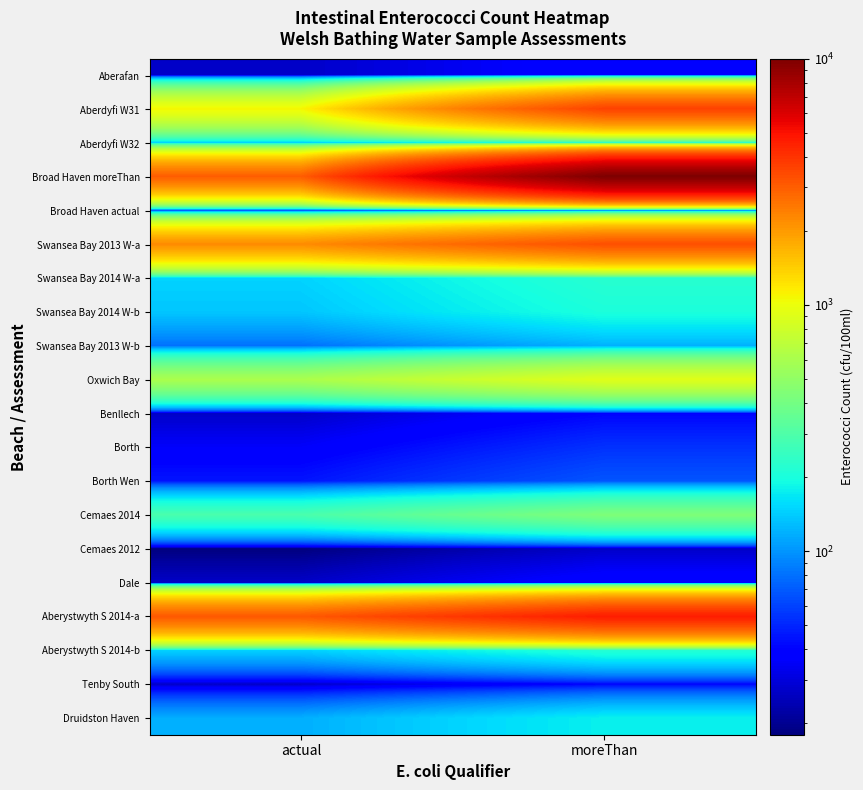

Reading left to right, what are all the values shown in this chart?

Aberafan: actual=27.0	moreThan=40.5
Aberdyfi W31: actual=1080.0	moreThan=3600.0
Aberdyfi W32: actual=144.0	moreThan=216.0
Broad Haven moreThan: actual=3000.0	moreThan=10000.0
Broad Haven actual: actual=55.0	moreThan=82.5
Swansea Bay 2013 W-a: actual=2200.0	moreThan=3300.0
Swansea Bay 2014 W-a: actual=148.0	moreThan=222.0
Swansea Bay 2014 W-b: actual=136.0	moreThan=204.0
Swansea Bay 2013 W-b: actual=80.0	moreThan=120.0
Oxwich Bay: actual=608.0	moreThan=912.0
Benllech: actual=27.0	moreThan=40.5
Borth: actual=36.0	moreThan=54.0
Borth Wen: actual=45.0	moreThan=67.5
Cemaes 2014: actual=290.0	moreThan=435.0
Cemaes 2012: actual=18.0	moreThan=27.0
Dale: actual=27.0	moreThan=40.5
Aberystwyth S 2014-a: actual=3100.0	moreThan=4650.0
Aberystwyth S 2014-b: actual=145.0	moreThan=217.5
Tenby South: actual=27.0	moreThan=40.5
Druidston Haven: actual=118.0	moreThan=177.0